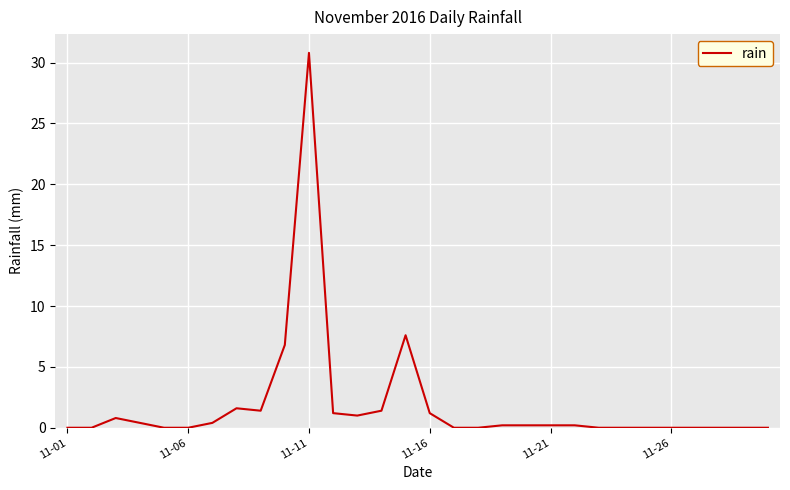

What is the difference between the maximum and minimum values?

30.8